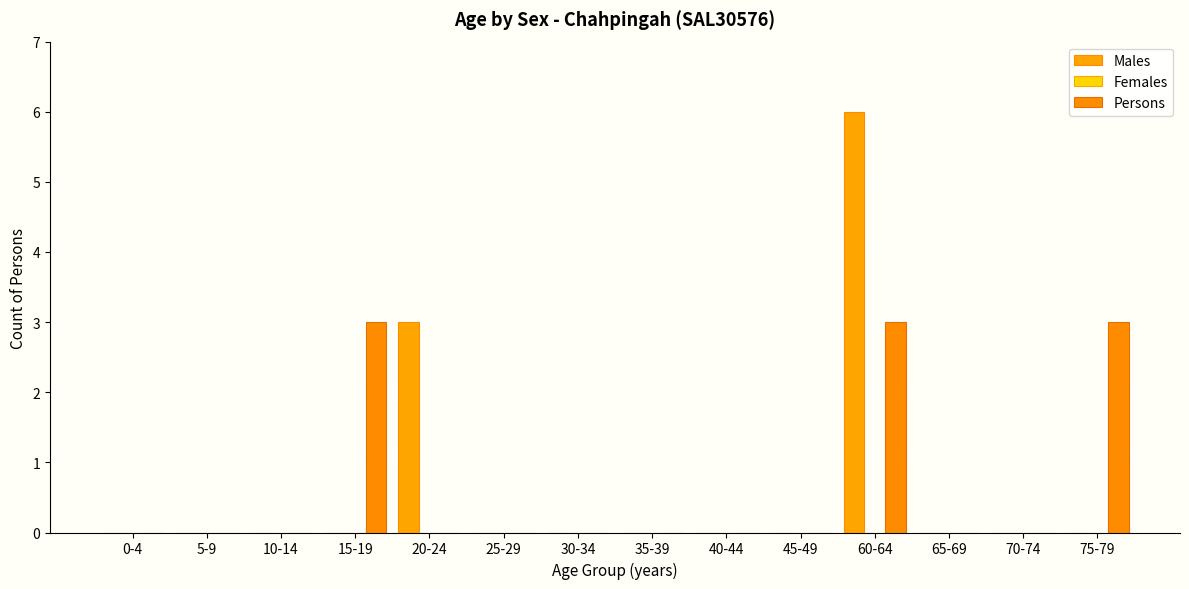

How many bars are there in each group?

3